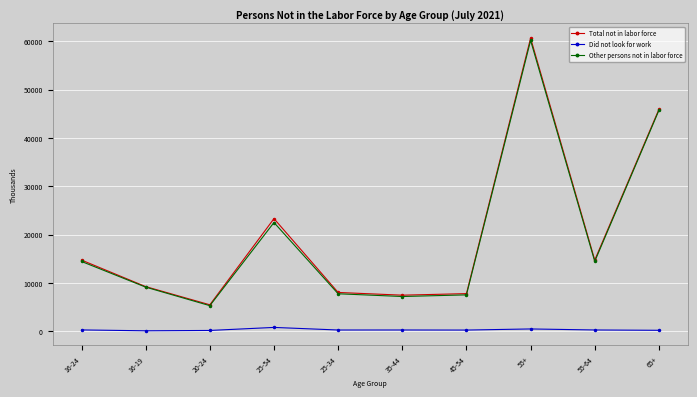

Where is the first local minimum for Total not in labor force?

20-24